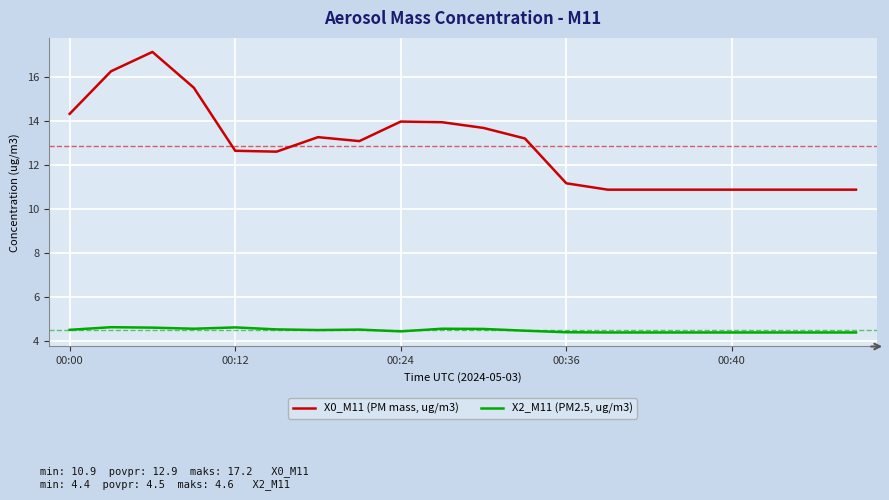

What is the difference between the maximum and minimum values in the X0_M11 (PM mass, ug/m3) series?

6.3